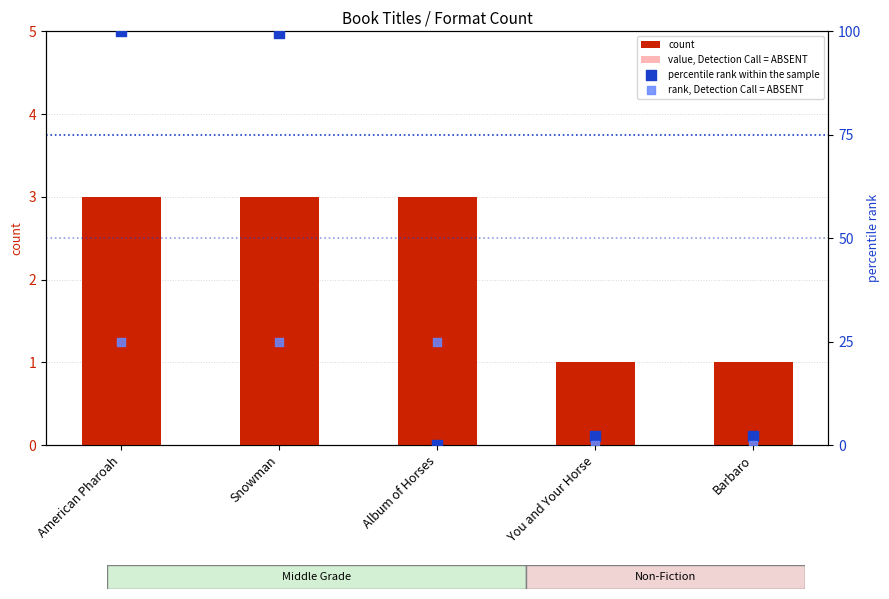

Which series has the largest total across all categories?

percentile rank within the sample